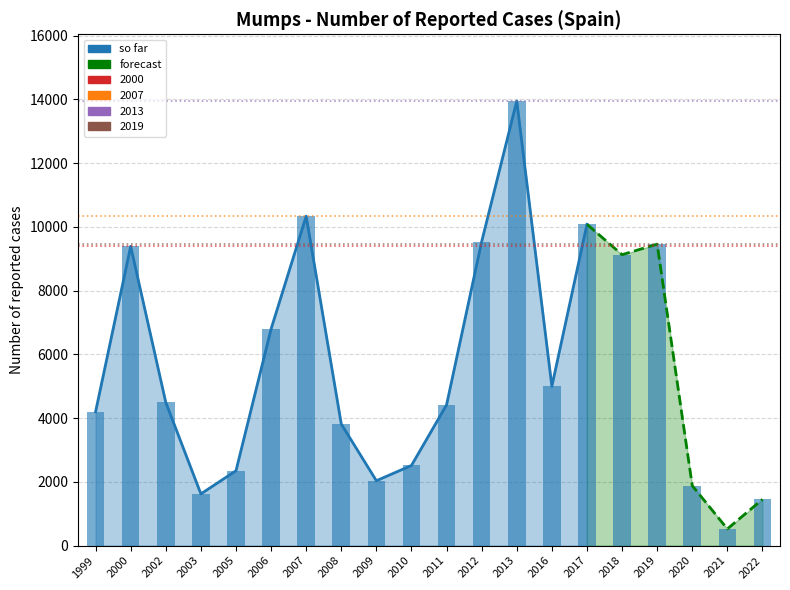

What is the value of the 2nd bar from the left?

9391